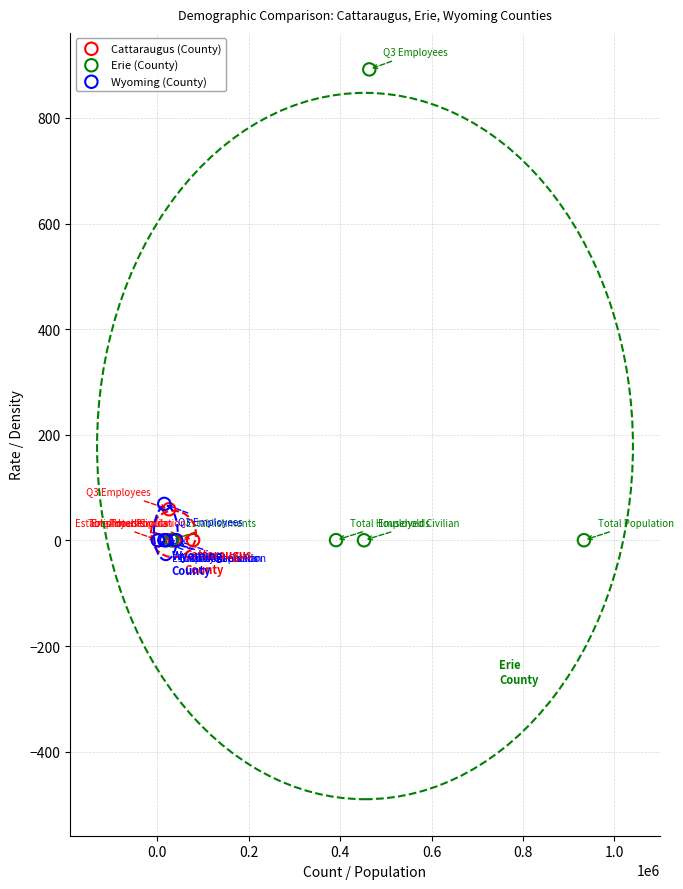

Which series has the widest spread of Y values?

Erie (County)